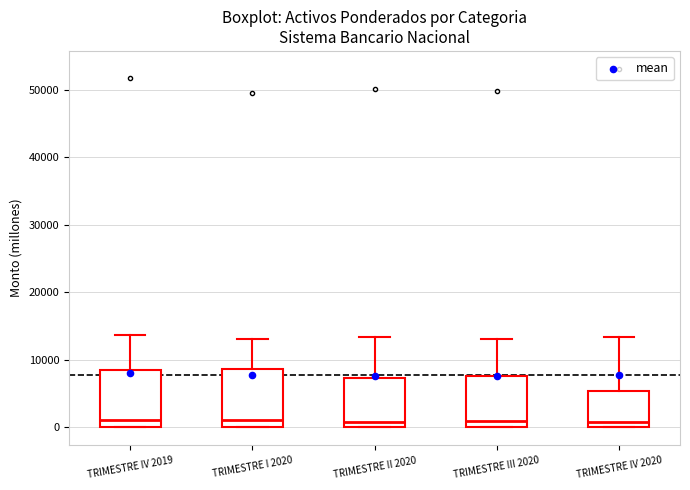

Reading left to right, transcribe this box plot: for each box, give where its median line is, the range the box spans, and where its two whiskers end, as read against the y-axis. The values are not printed on the chart, so give them approximately, as read against the axis.

TRIMESTRE IV 2019: median 1000, box 0 to 9000, whiskers 0 to 14000
TRIMESTRE I 2020: median 1000, box 0 to 9000, whiskers 0 to 13000
TRIMESTRE II 2020: median 1000, box 0 to 7000, whiskers 0 to 13000
TRIMESTRE III 2020: median 1000, box 0 to 8000, whiskers 0 to 13000
TRIMESTRE IV 2020: median 1000, box 0 to 5000, whiskers 0 to 13000